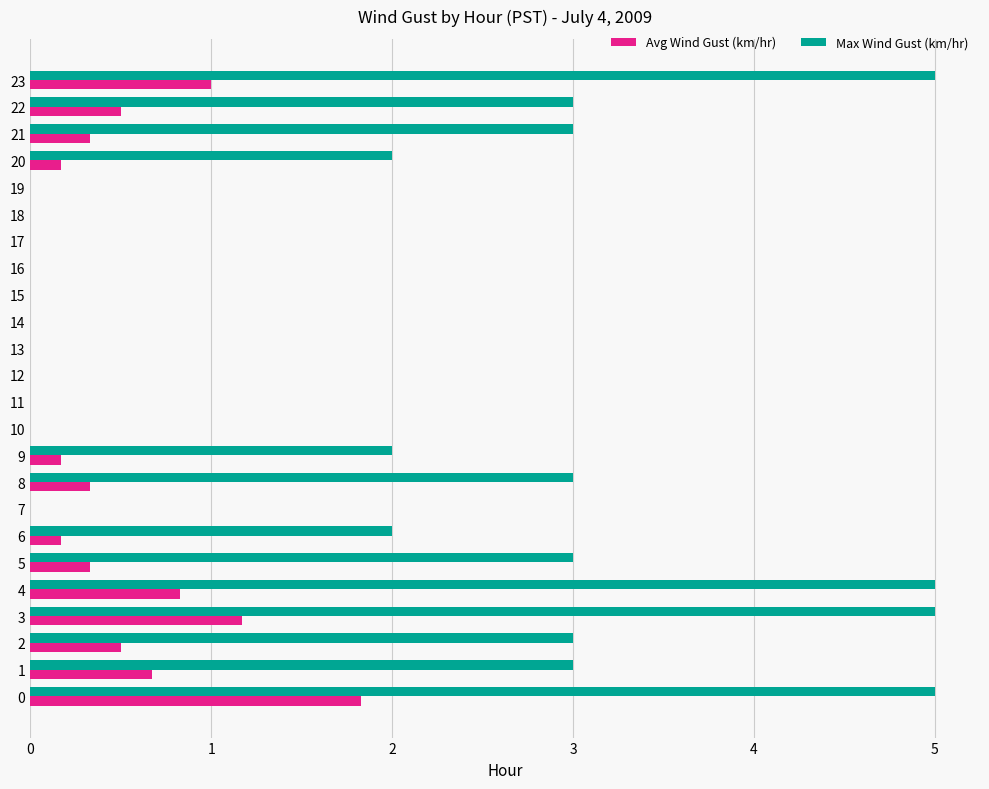

Is the value of Avg Wind Gust (km/hr) at 23 greater than the value of Max Wind Gust (km/hr) at 9?

No